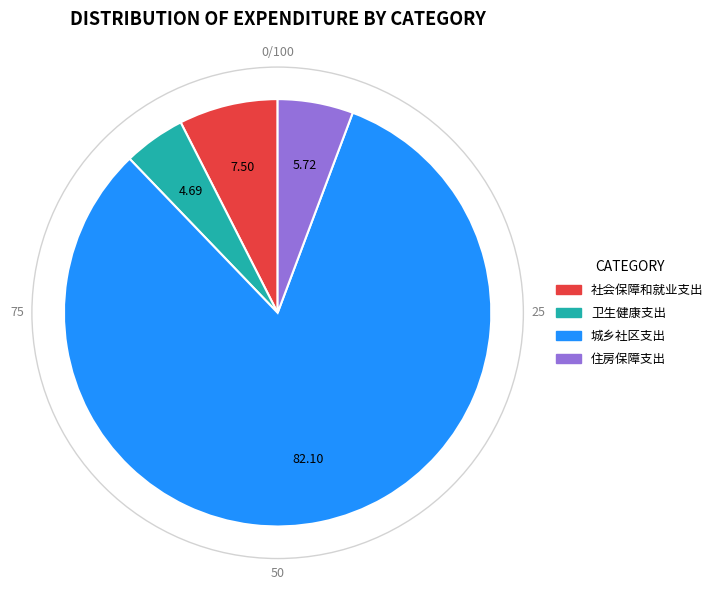

How many slices are in this pie chart?

4